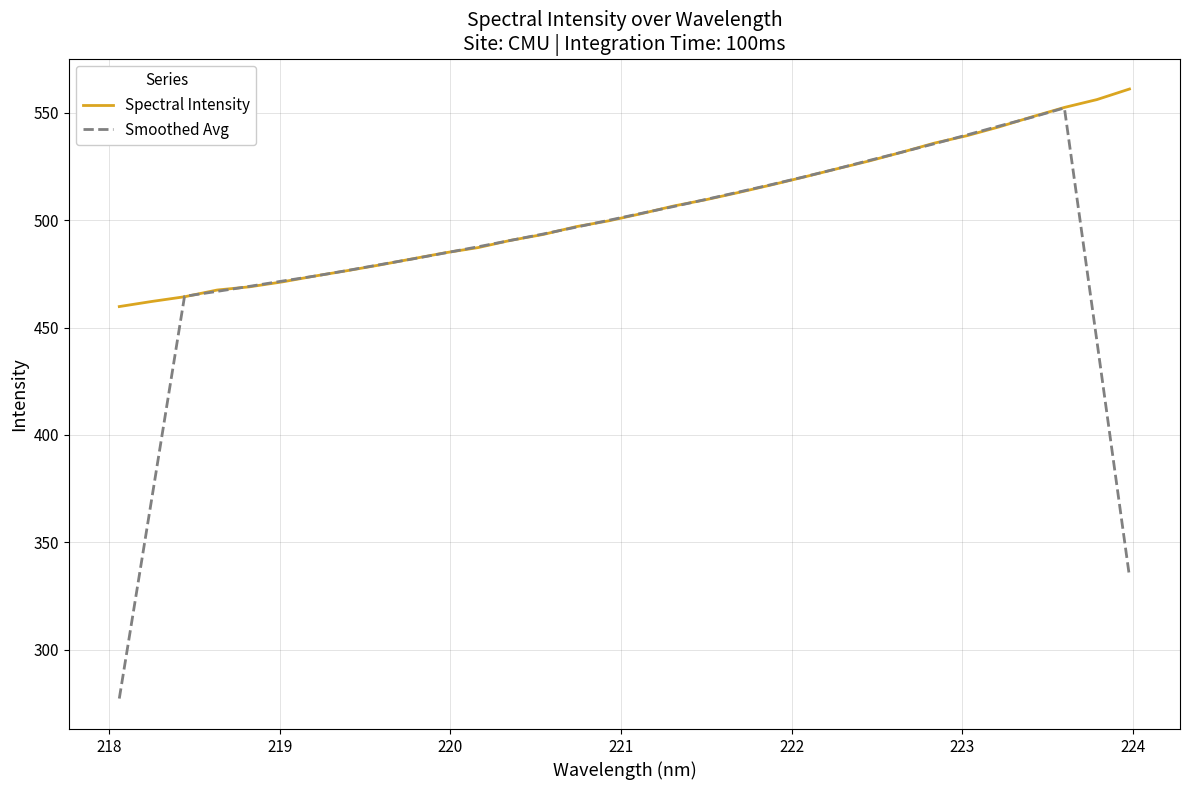

Which series has the largest range (max minus min)?

Smoothed Avg